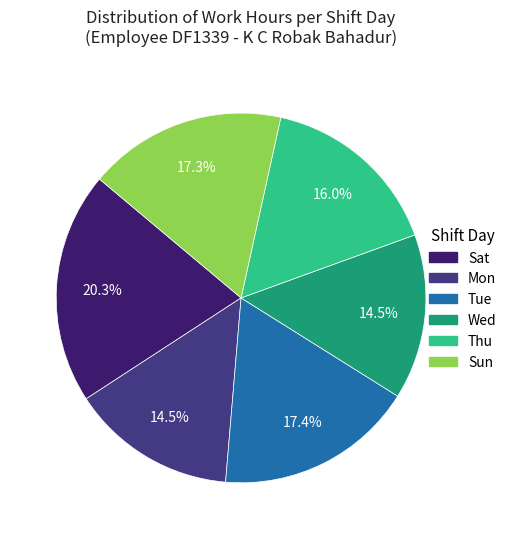

Is there any slice that represents more than half of the pie?

No